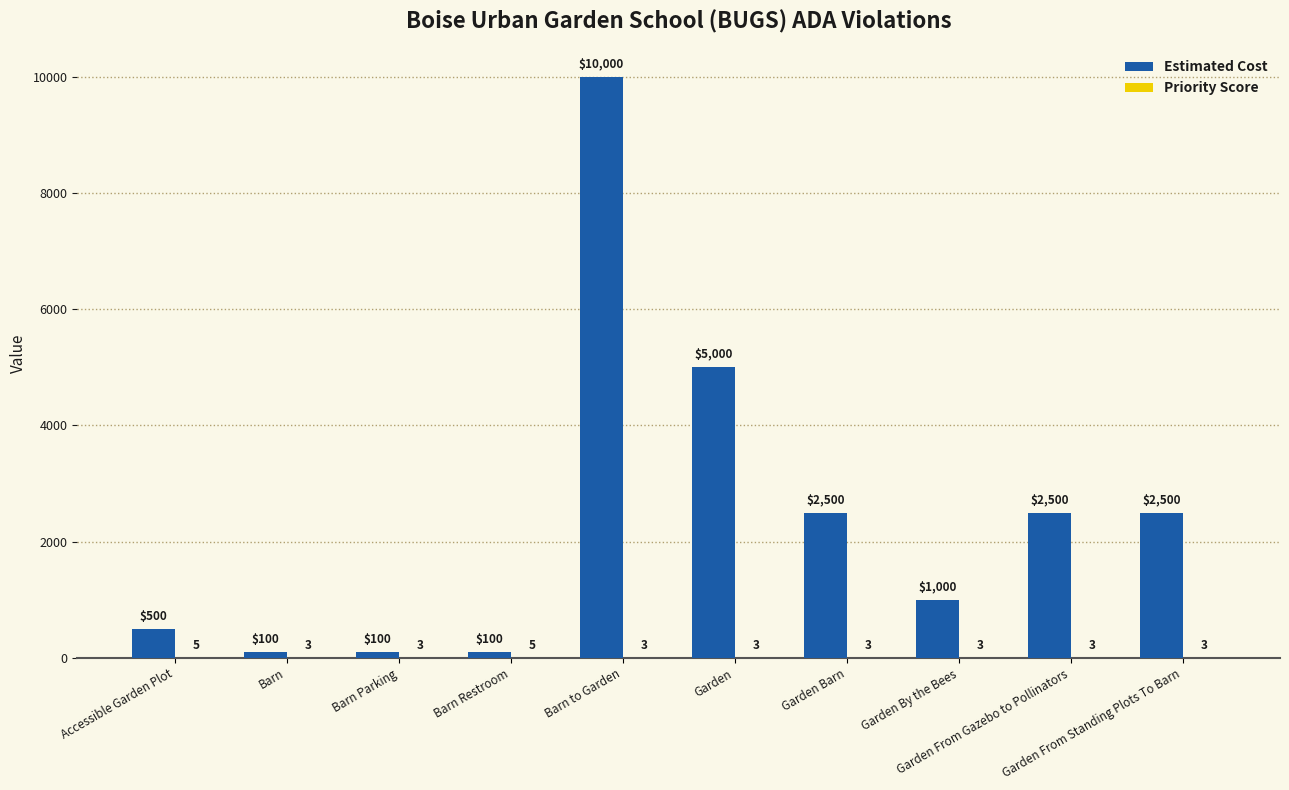

What is the maximum value shown in the chart?

10000